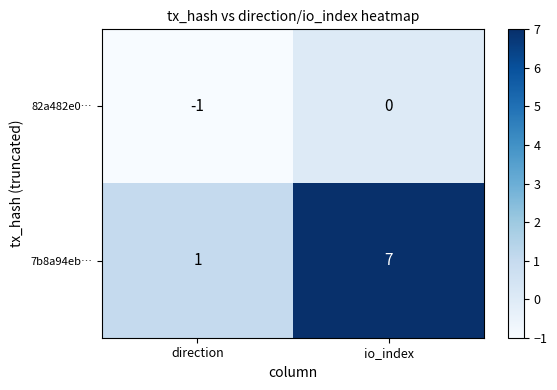

Which series has the largest range (max minus min)?

7b8a94eb…